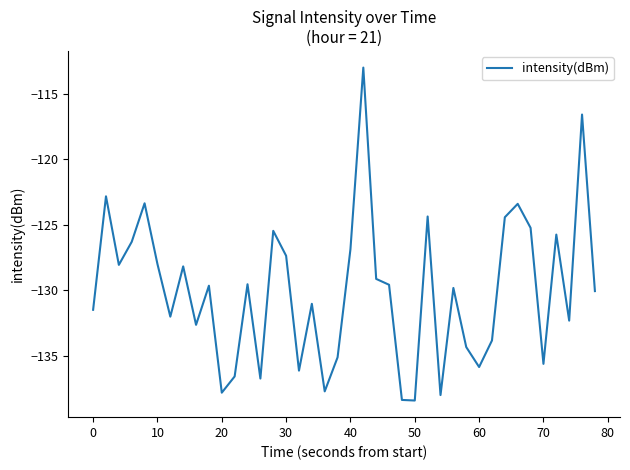

What is the smallest value displayed?

-138.4